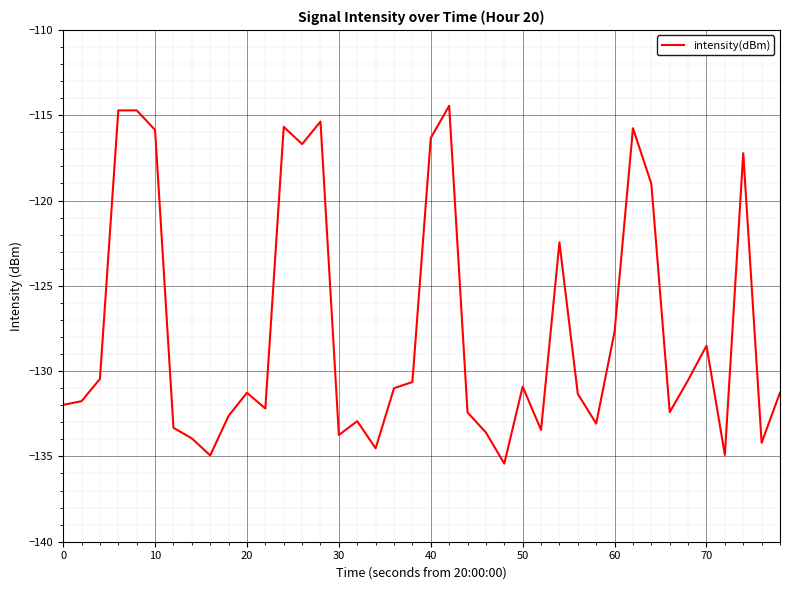

What is the difference between the maximum and minimum values?

21.0